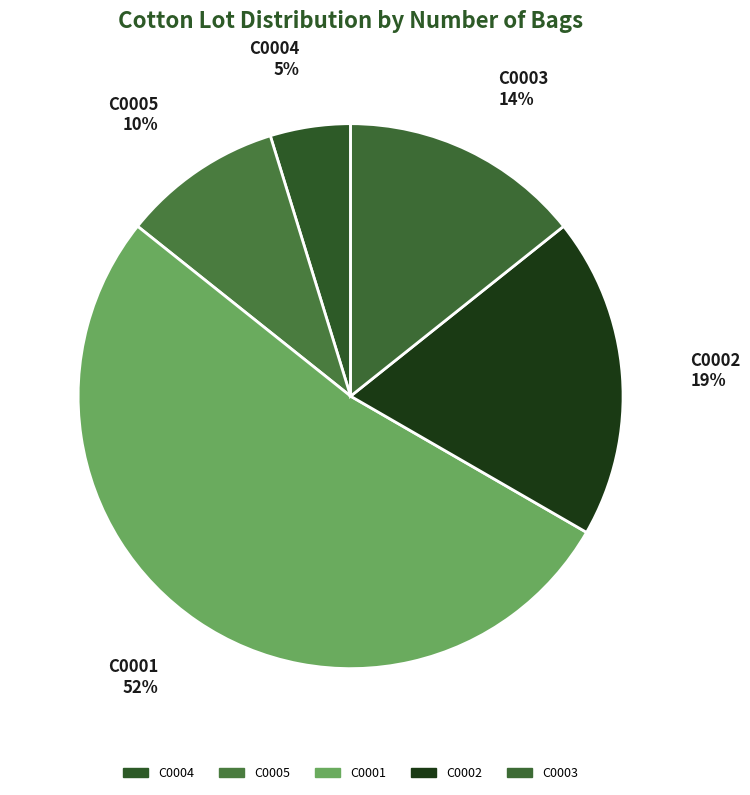

How many slices are in this pie chart?

5